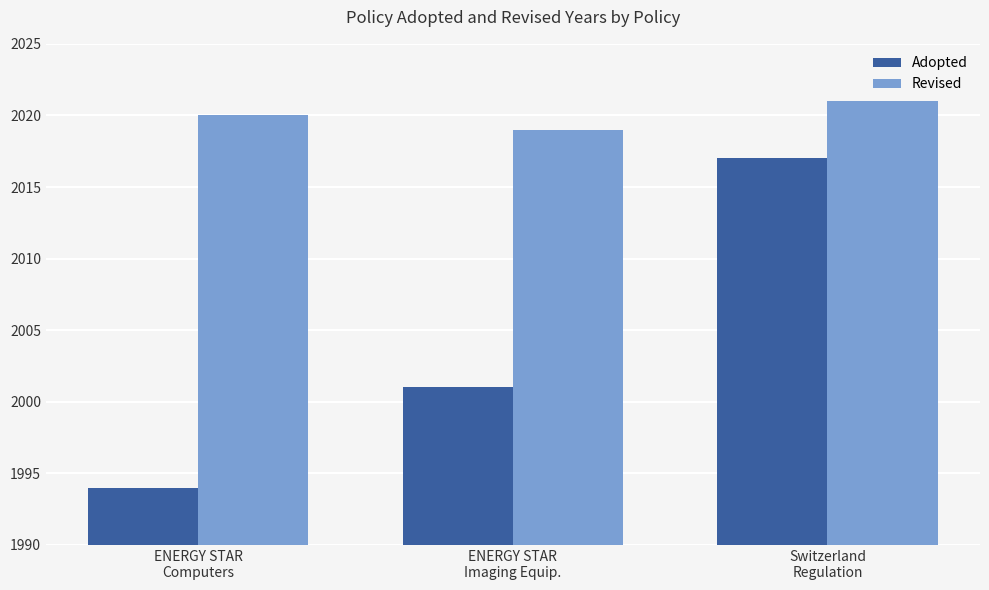

How many data points in Revised are less than 2020?

1